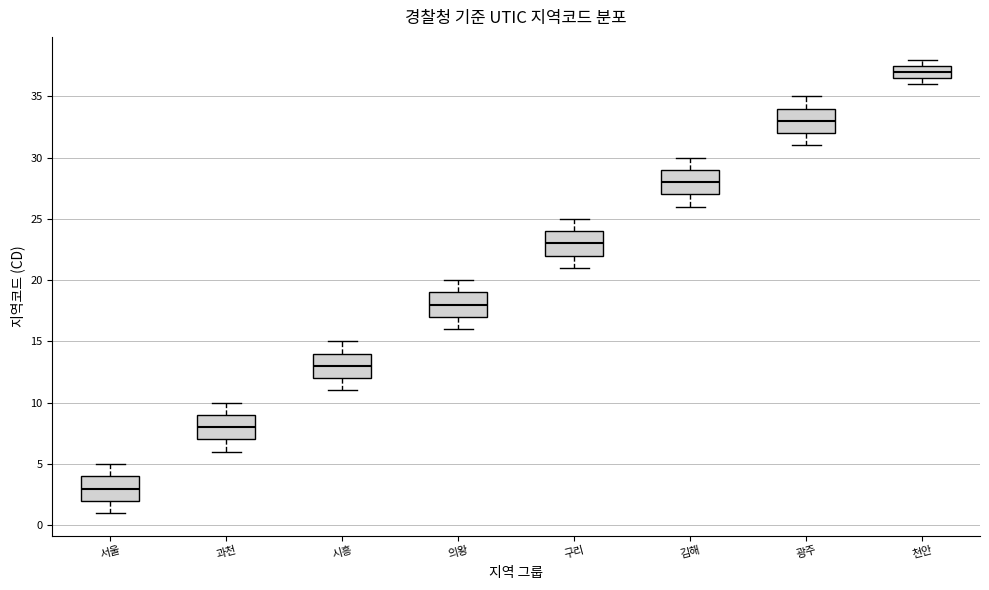

Where does the lower whisker of the box for 김해 end on the y-axis? The values are not printed on the chart, so give them approximately, as read against the axis.

26.0